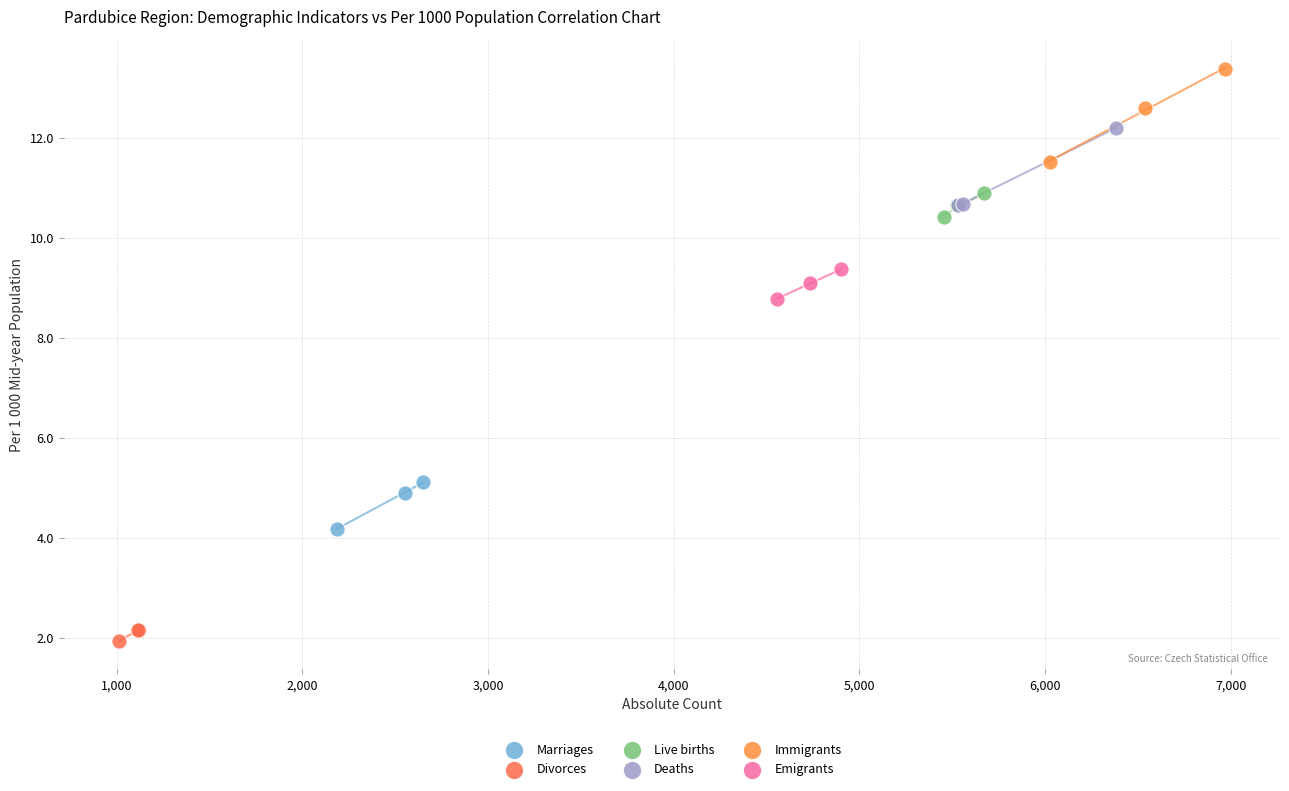

Which series contains the highest Y value?

Immigrants